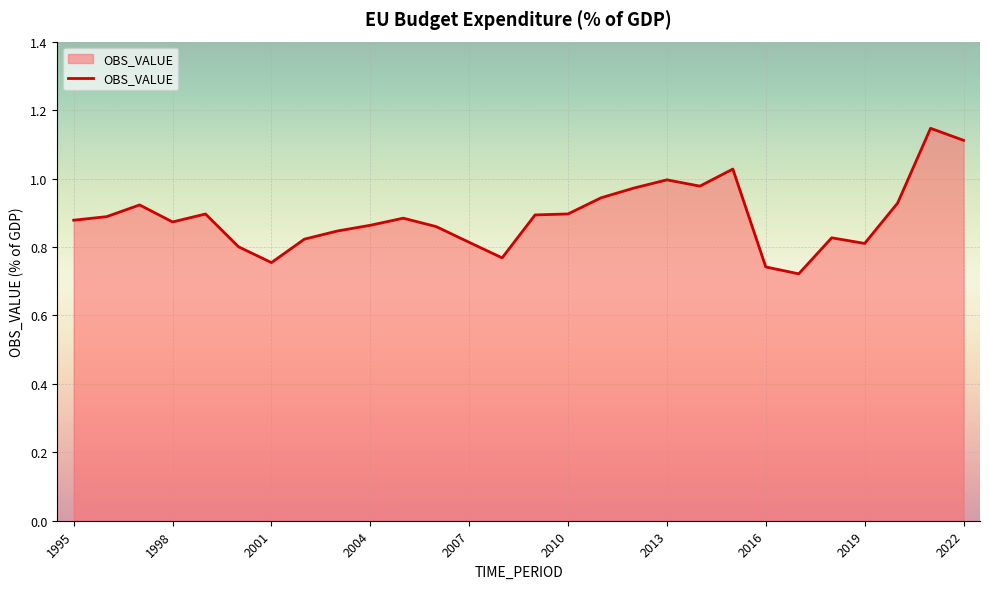

What is the difference between the maximum and minimum values?

0.4